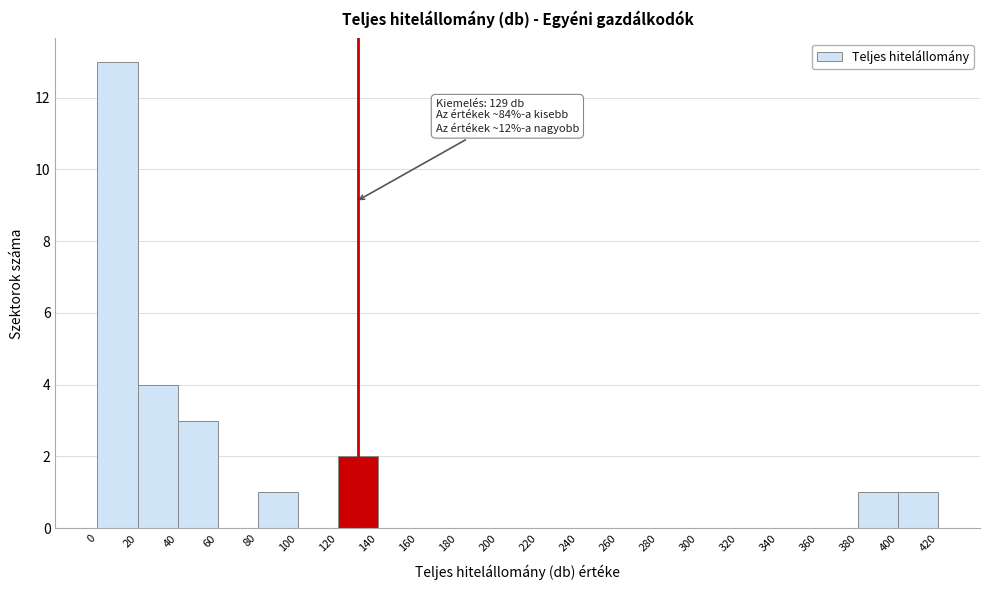

Over which range of the x-axis is the bar tallest?

0 to 20